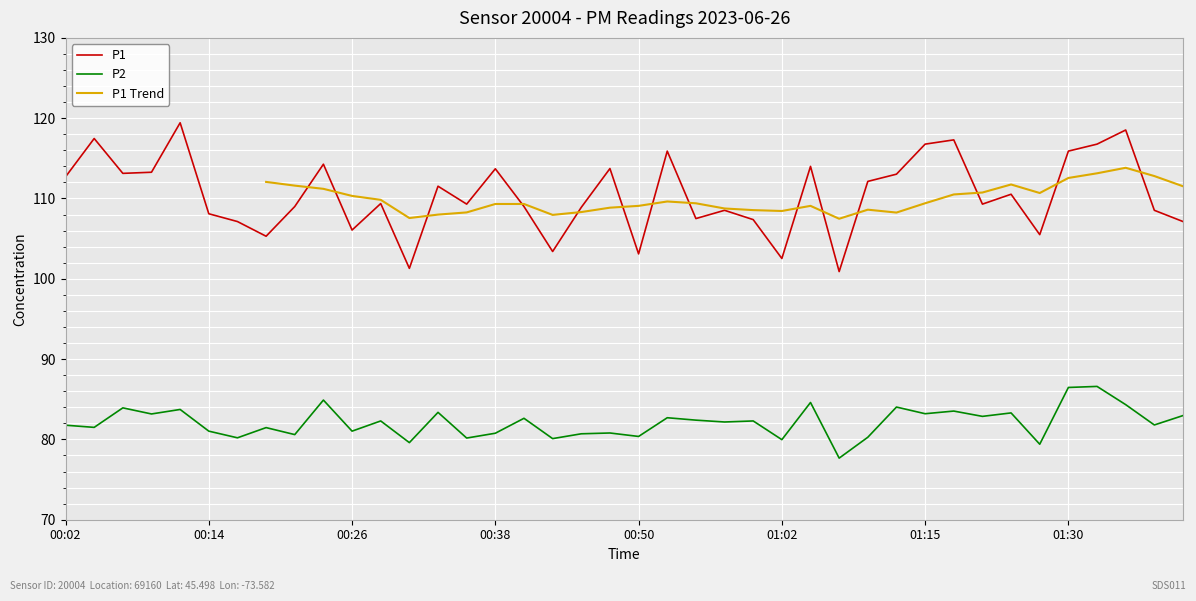

True or false: P2 and P1 intersect in this chart.

False